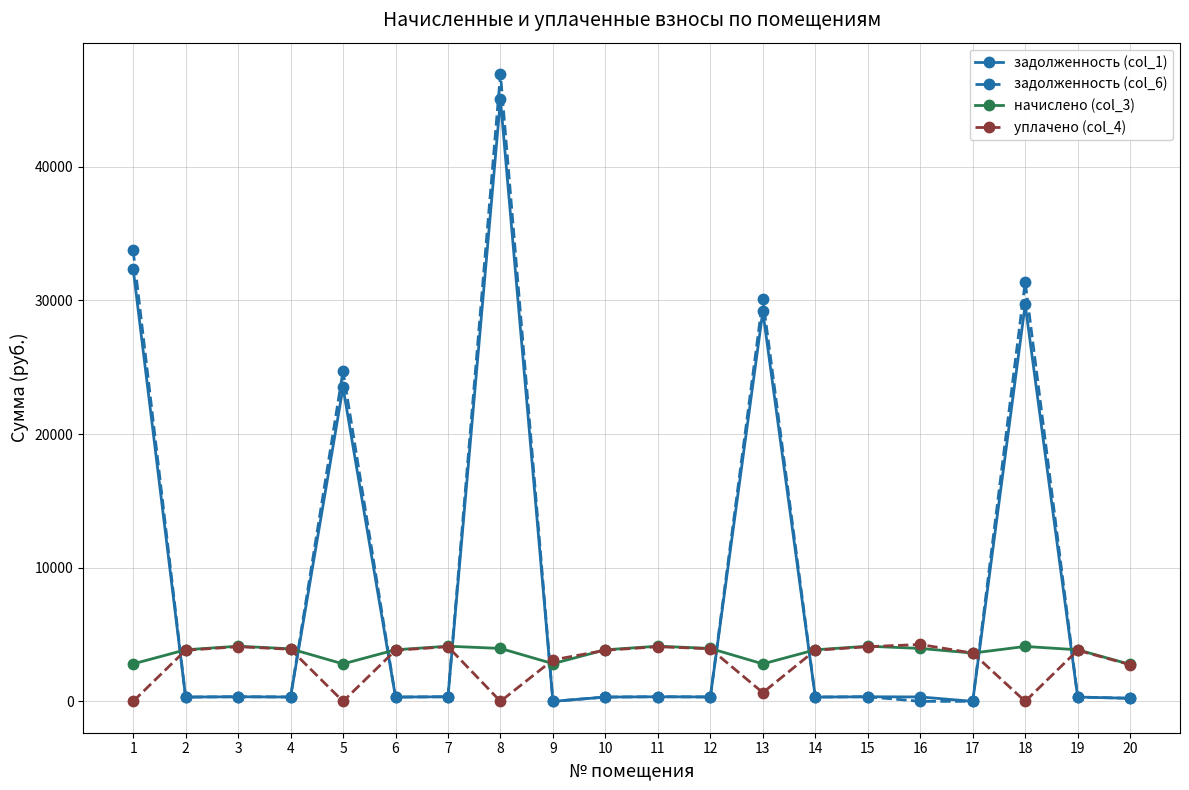

Which series has the largest range (max minus min)?

задолженность (col_6)